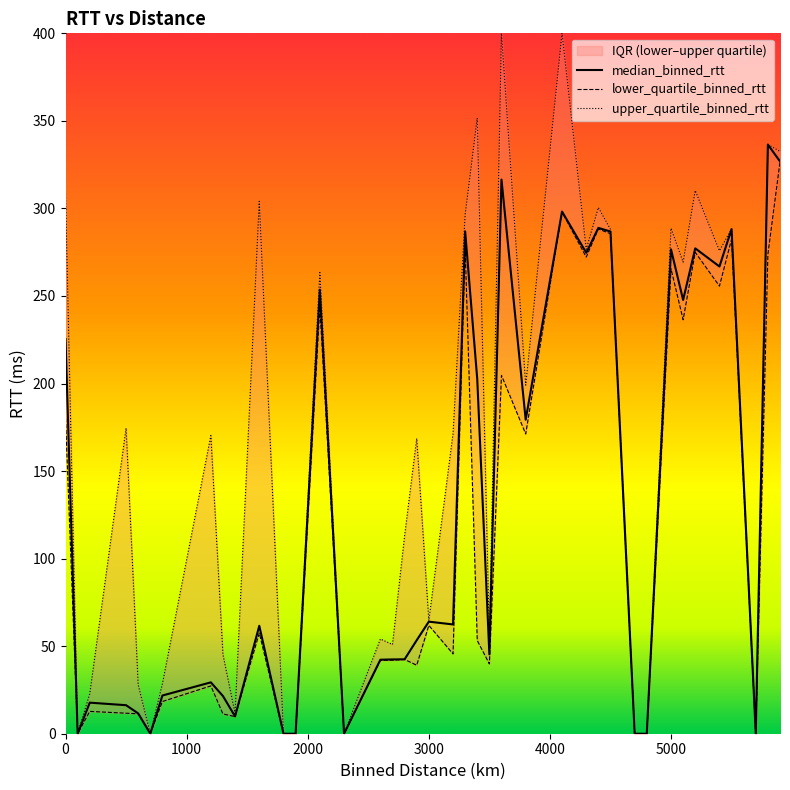

The median_binned_rtt series shows 18.8 at 1200.0. True or false?

False